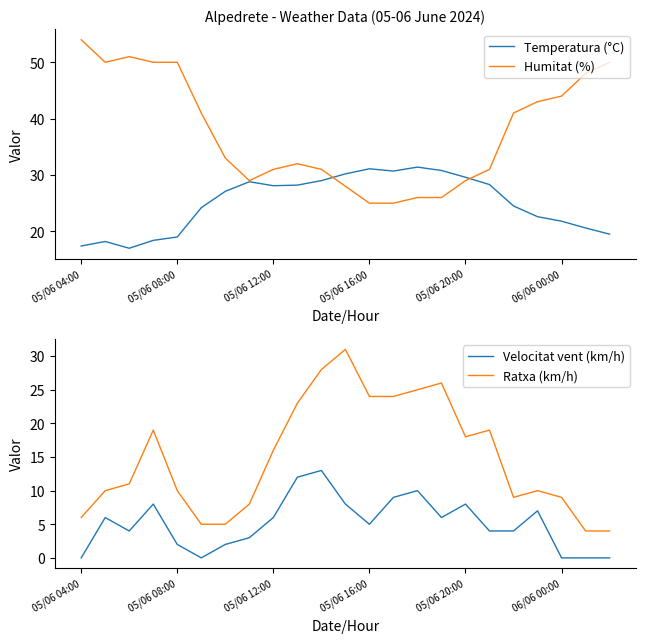

The value of Temperatura (°C) at 19 is 22.6. True or false?

True